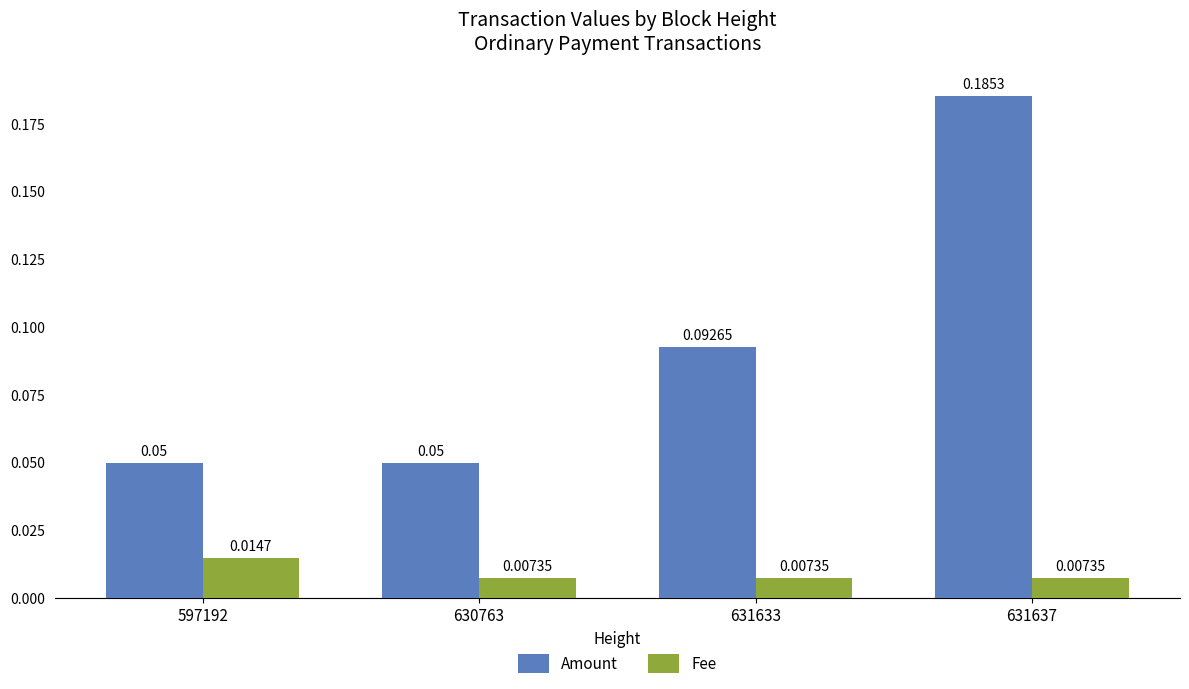

At how many categories does at least one series exceed 0?

4